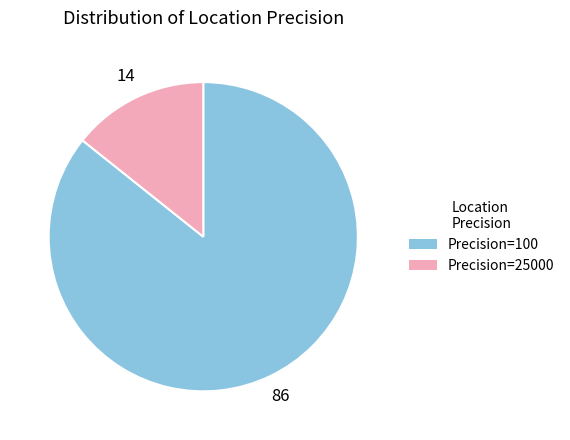

Count the number of slices in the pie.

2